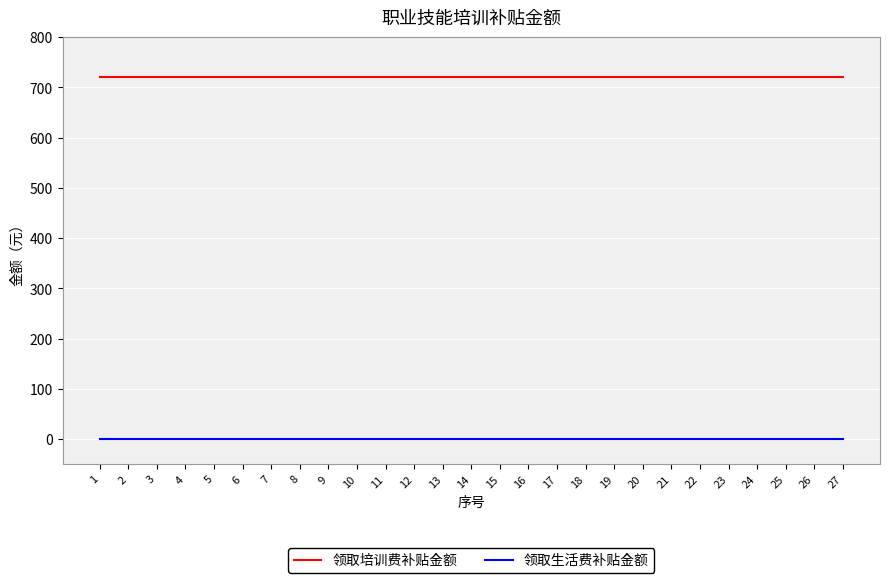

What is the greatest value displayed?

720